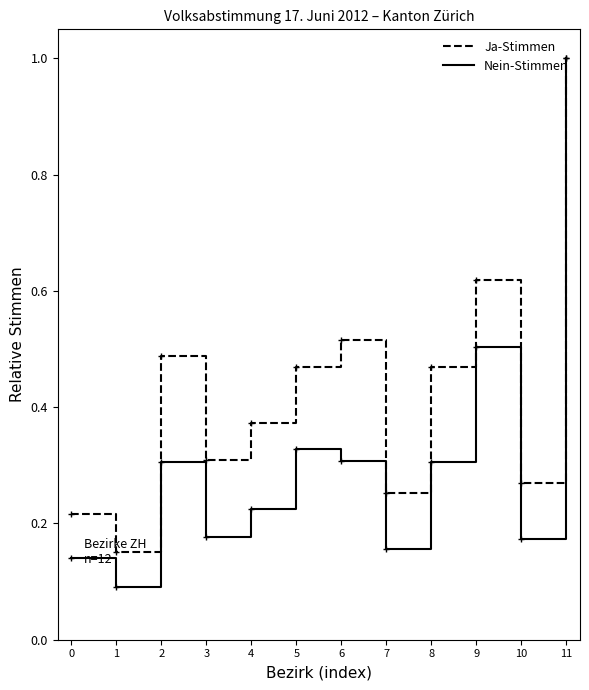

What is the sum of the Ja-Stimmen values at 0 and 2?

0.7